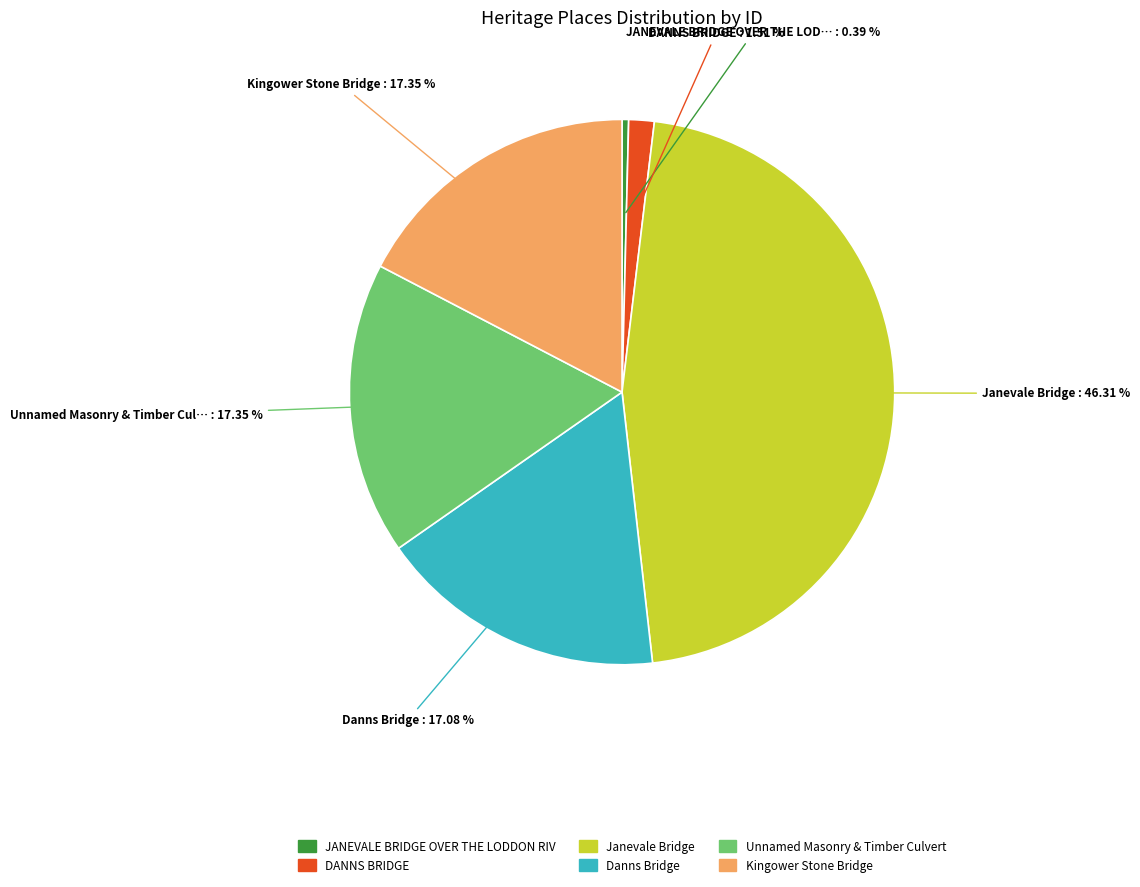

Is there any slice that represents more than half of the pie?

No